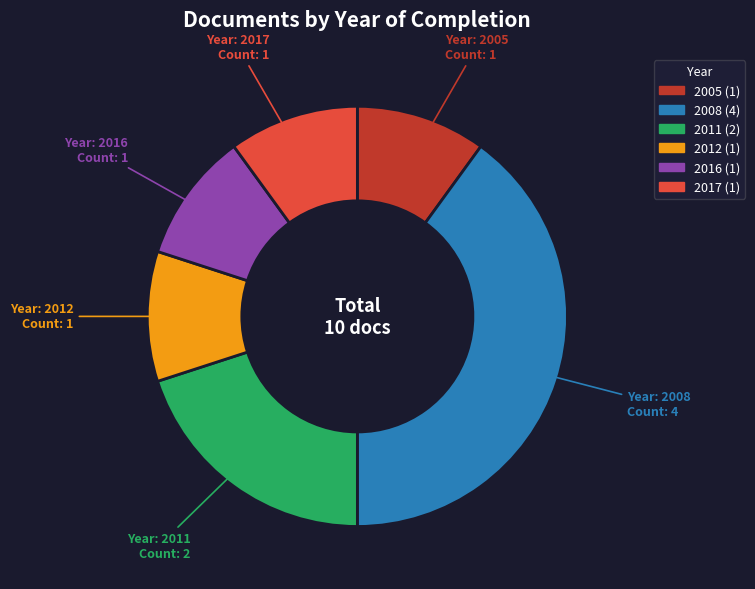

Is there a majority slice in this chart?

No